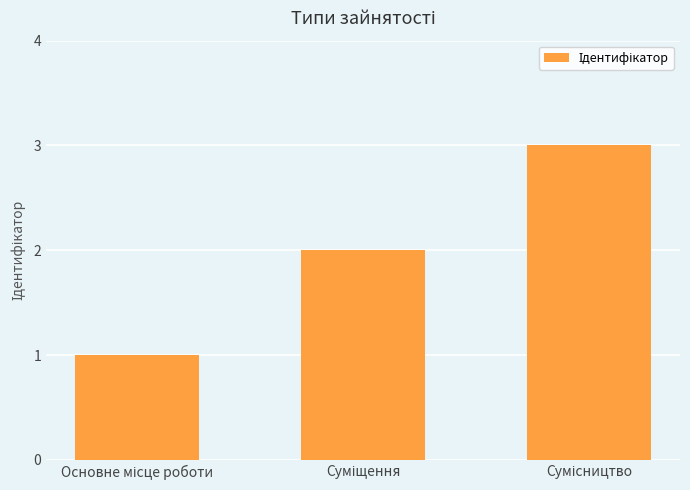

What is the sum of all values?

6